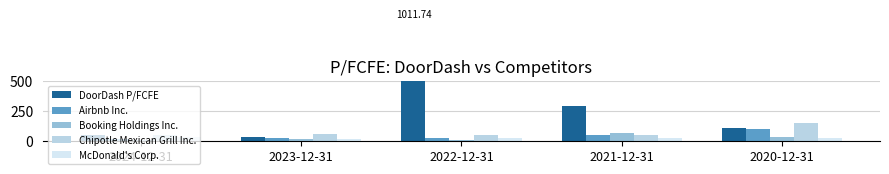

At which label does Booking Holdings Inc. first exceed 15?

2023-12-31